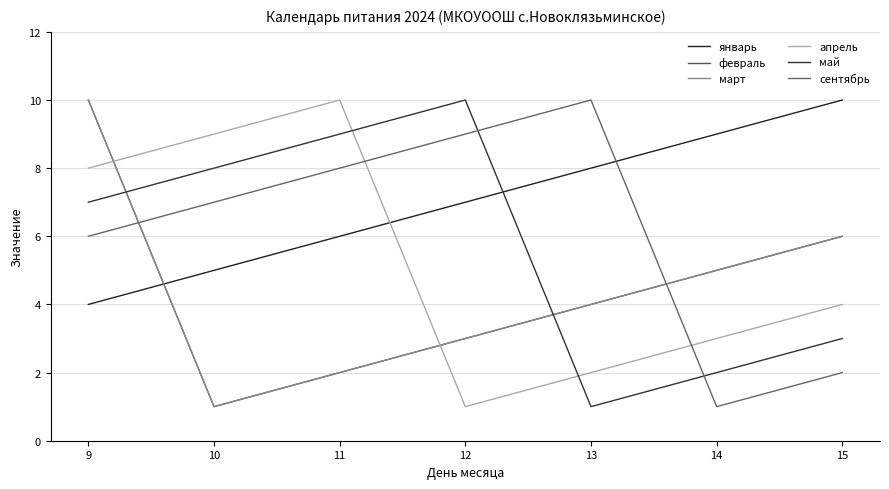

Is this an area chart (filled region under the line)?

No